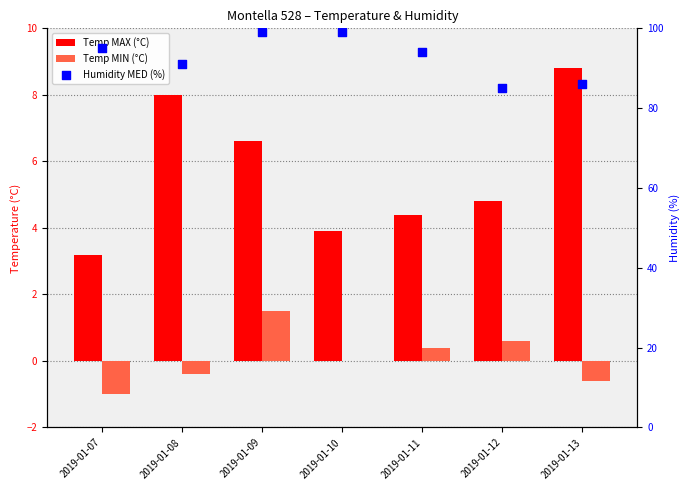

Which series has the largest Y range (max minus min)?

Humidity MED (%)